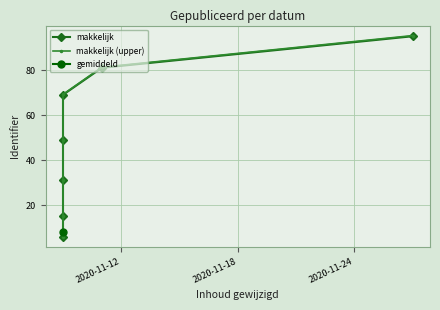

True or false: makkelijk (upper) has more than 0 points higher than both neighbors.

False